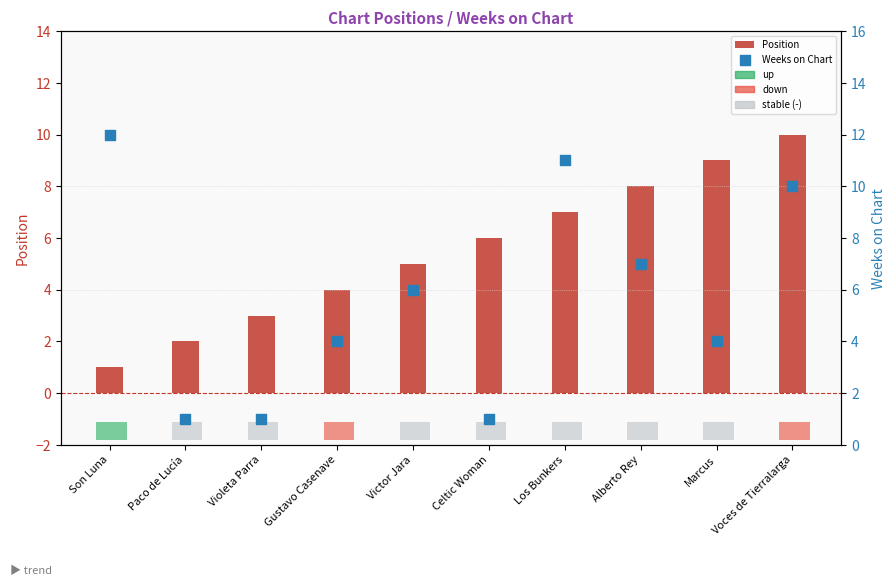

Which series contains the lowest Y value?

Position